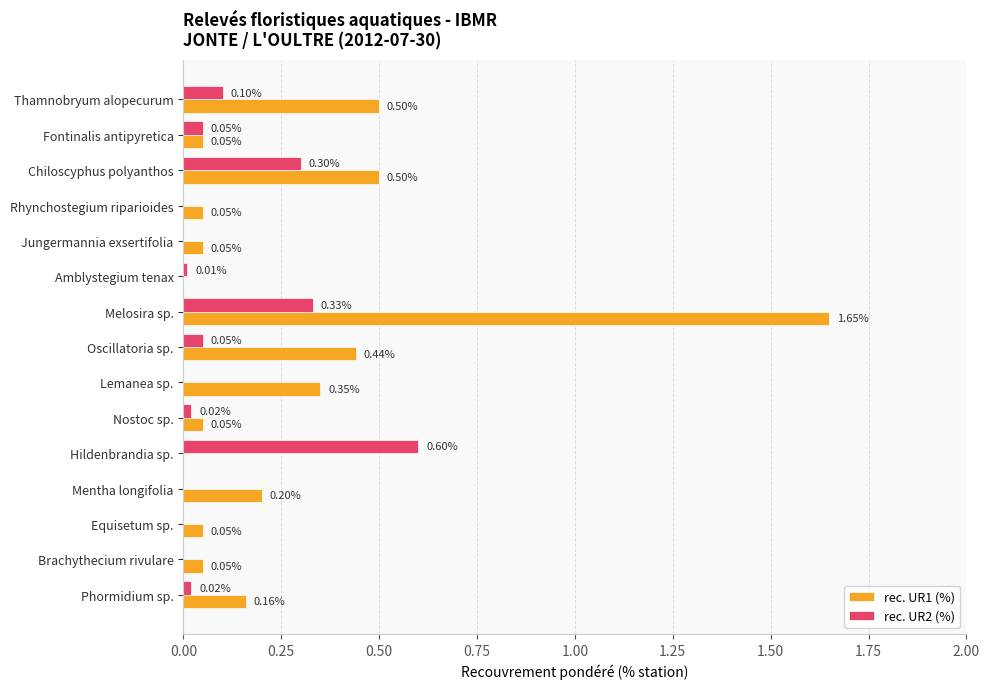

Which series has the largest total across all categories?

rec. UR1 (%)